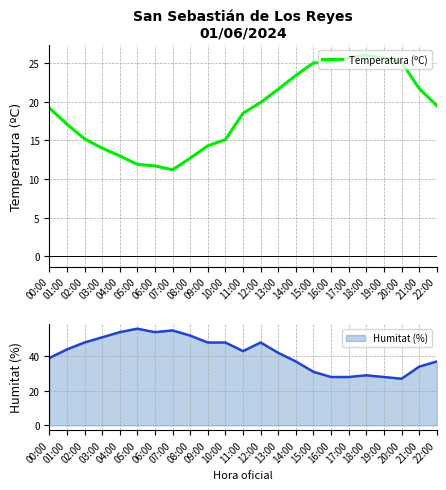

Rank the categories by value from lowest to highest.

07:00, 06:00, 05:00, 08:00, 04:00, 03:00, 09:00, 10:00, 02:00, 01:00, 11:00, 00:00, 22:00, 12:00, 13:00, 21:00, 14:00, 15:00, 16:00, 20:00, 19:00, 17:00, 18:00